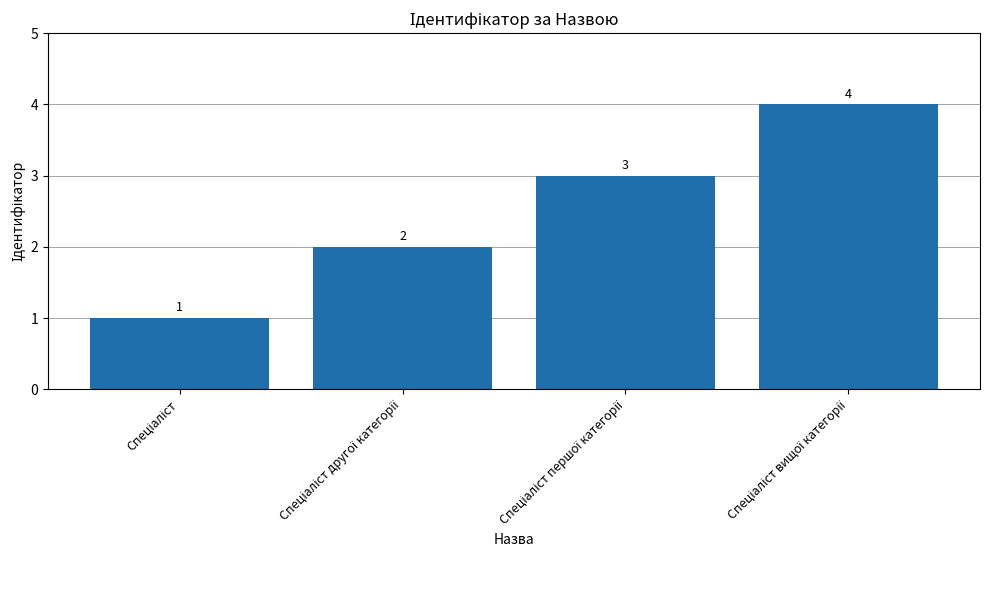

Count the values in the range 2 to 4.

3